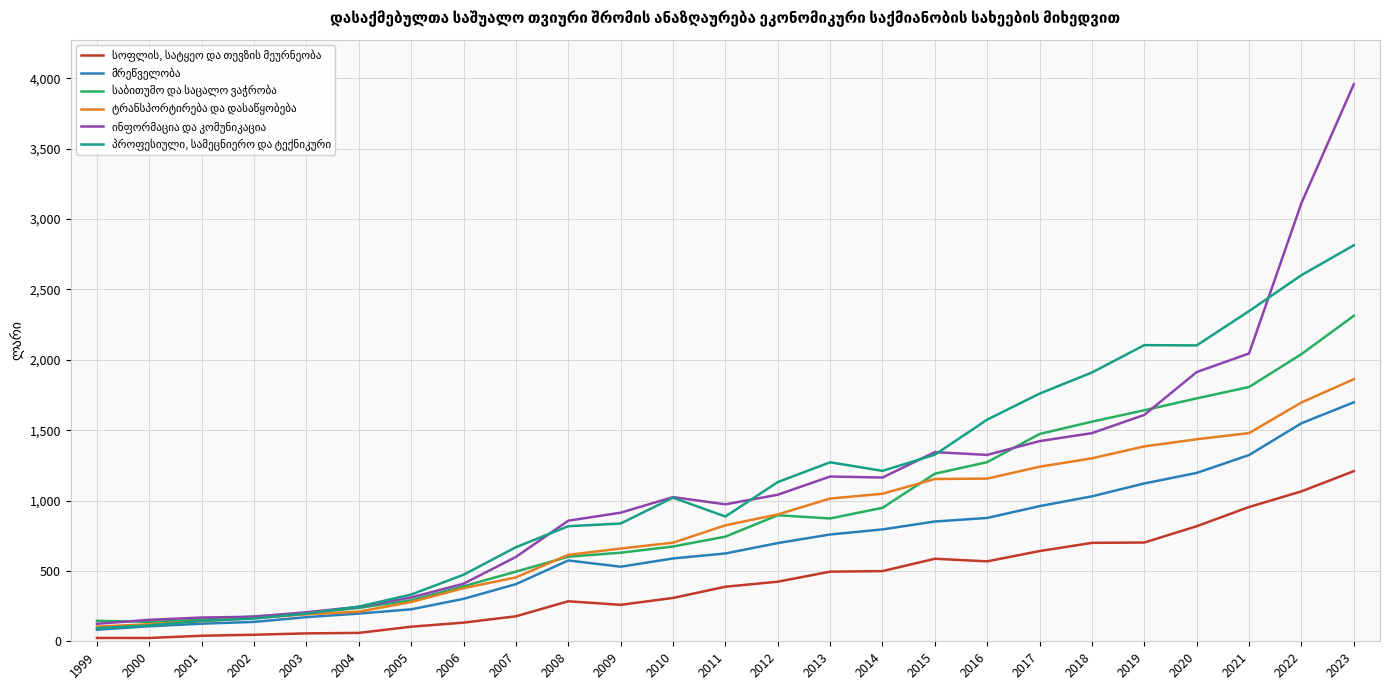

What is the difference between the highest and lowest values at 2007?

490.8